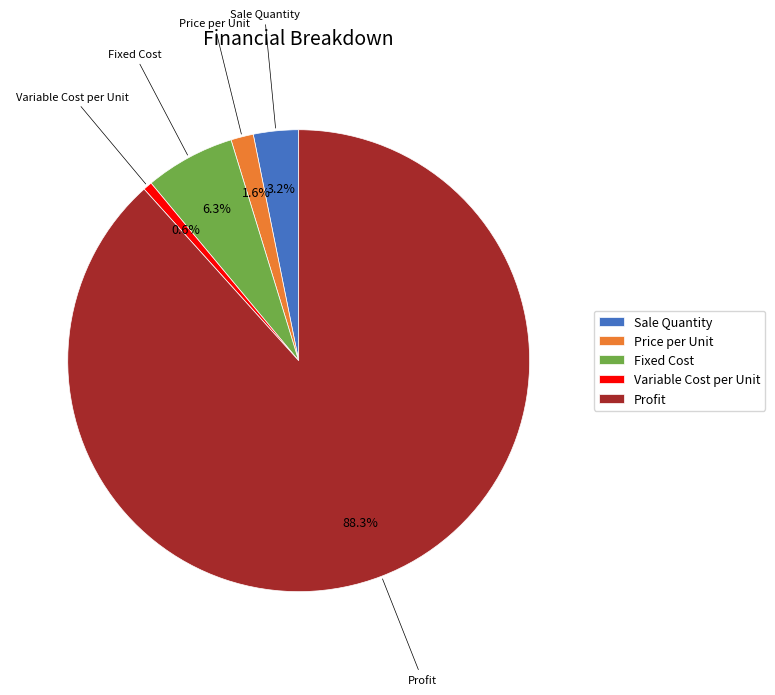

Which category accounts for the majority?

Profit